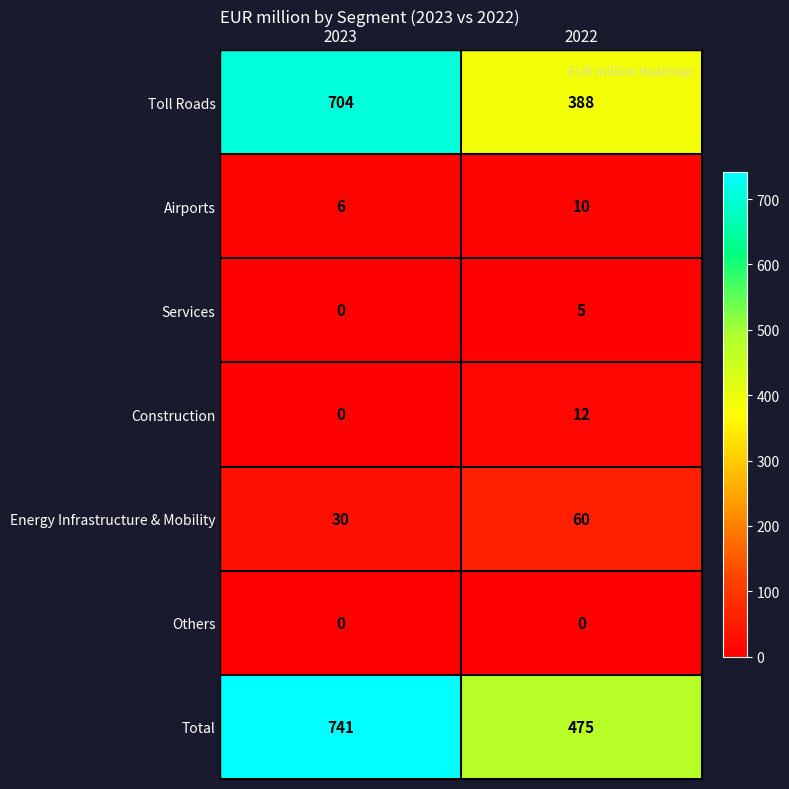

Which series has the largest range (max minus min)?

Toll Roads